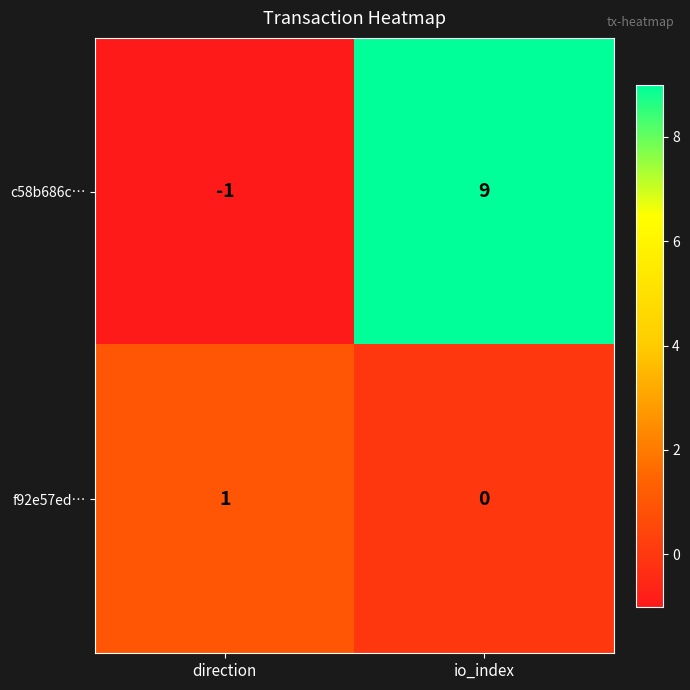

The c58b686c… series shows 3 at io_index. True or false?

False